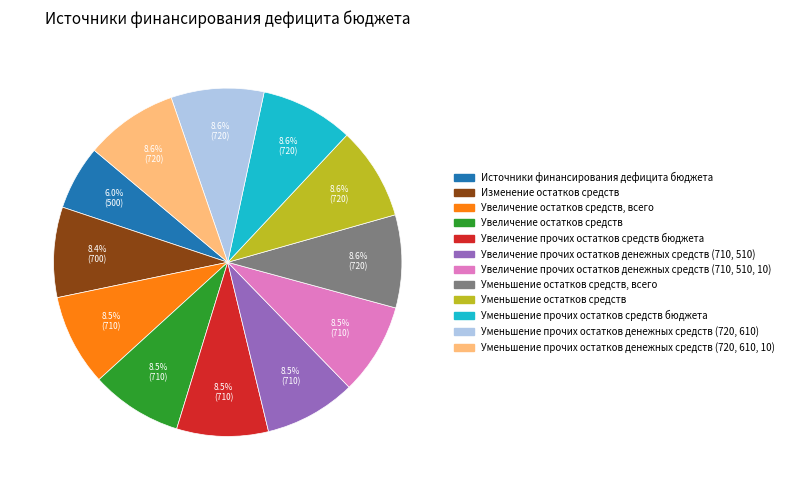

Does any single category account for the majority?

No